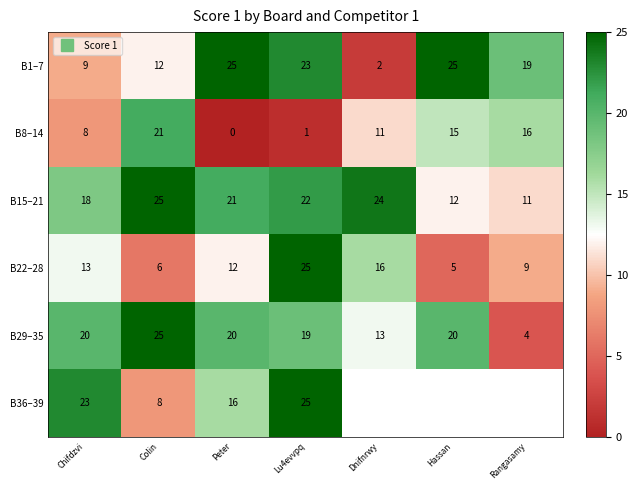

Is it true that B8–14 equals 11.0 at Dnifnrwy?

True